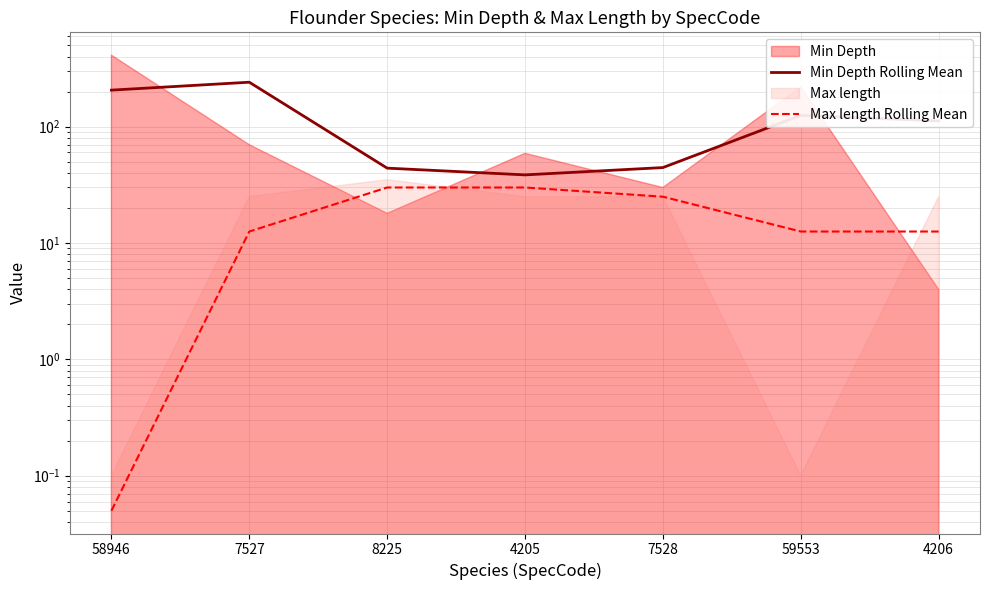

True or false: Min Depth Rolling Mean and Max length Rolling Mean cross at least once.

False